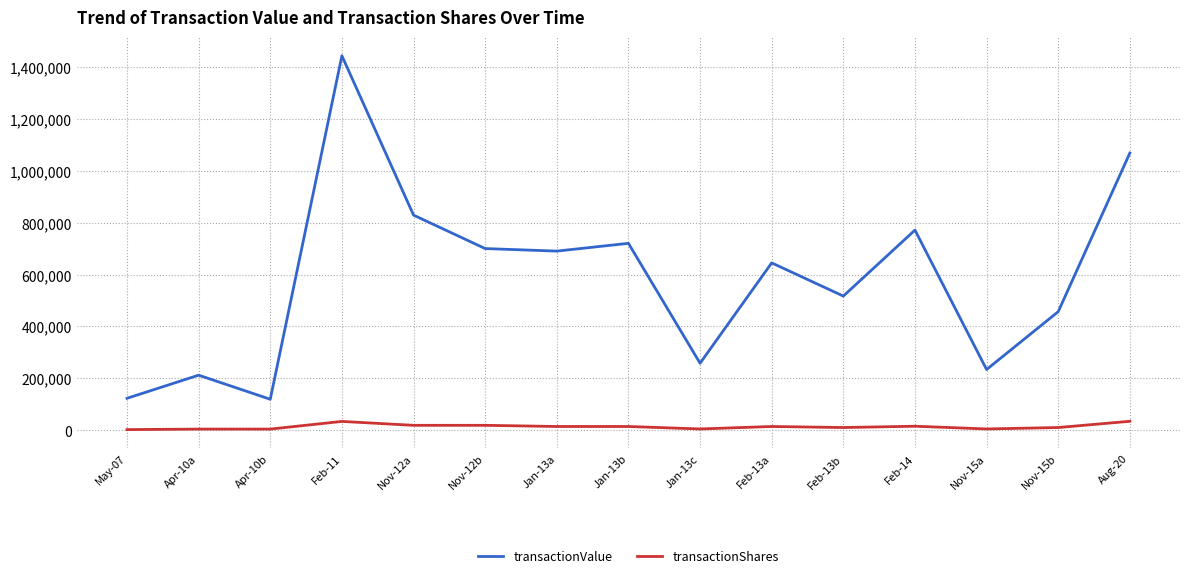

At which category does transactionValue reach its first local valley?

Apr-10b